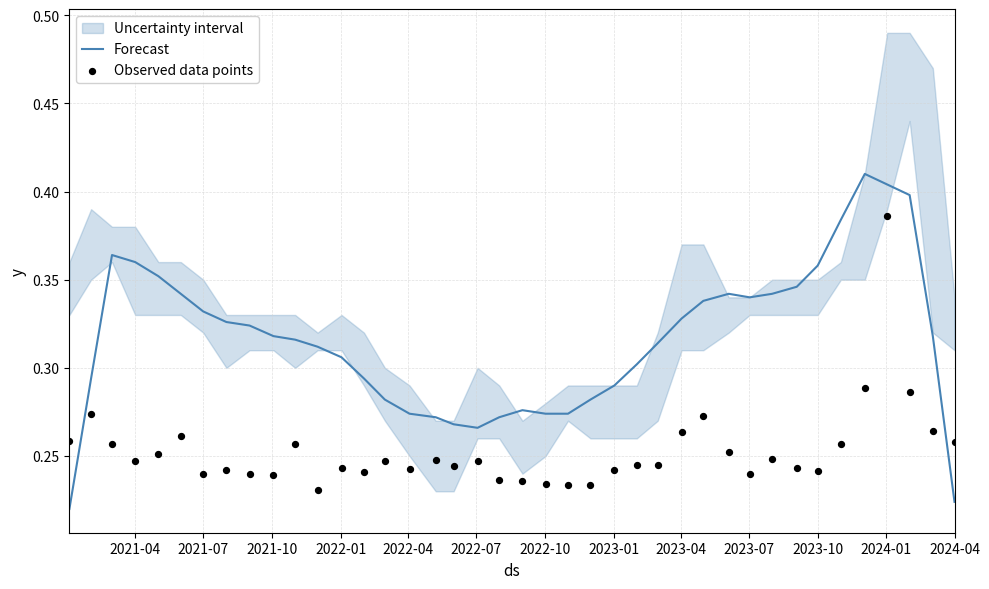

Is the value of Forecast at 28 greater than the value of Observed data points at 2021-10?

Yes